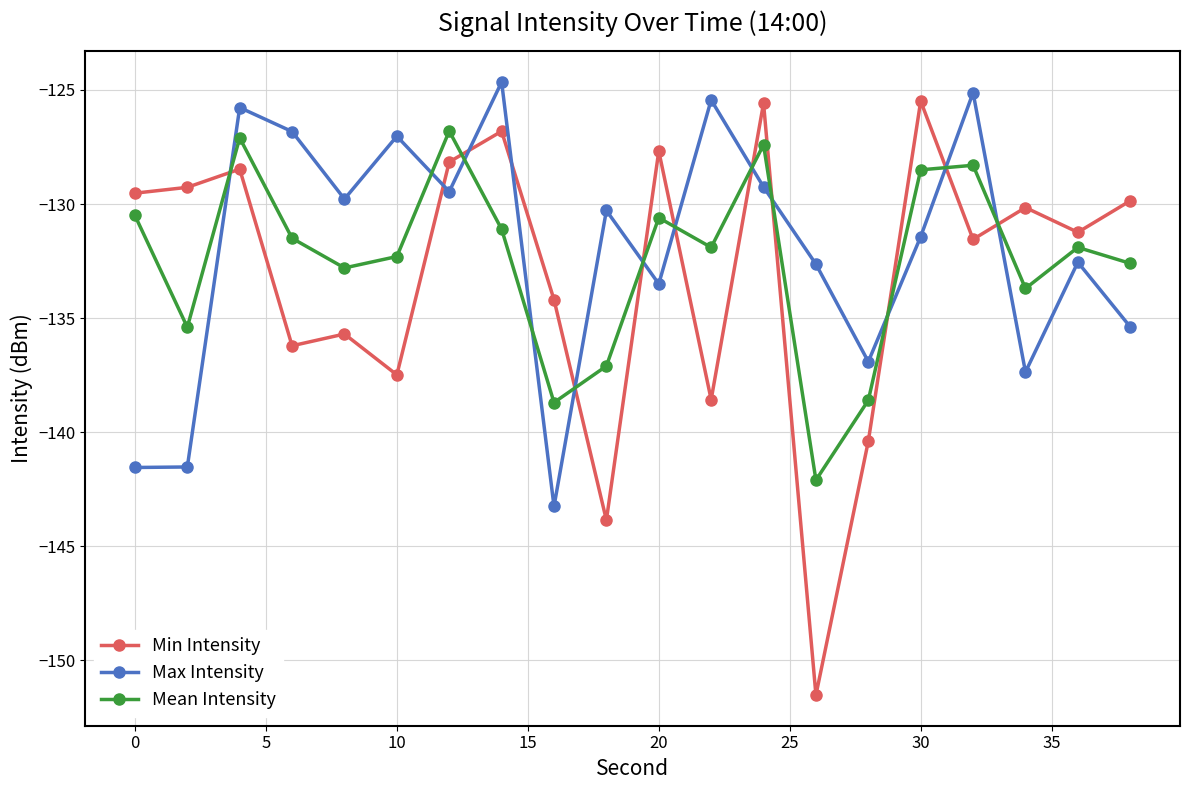

How many lines are shown in the chart?

3